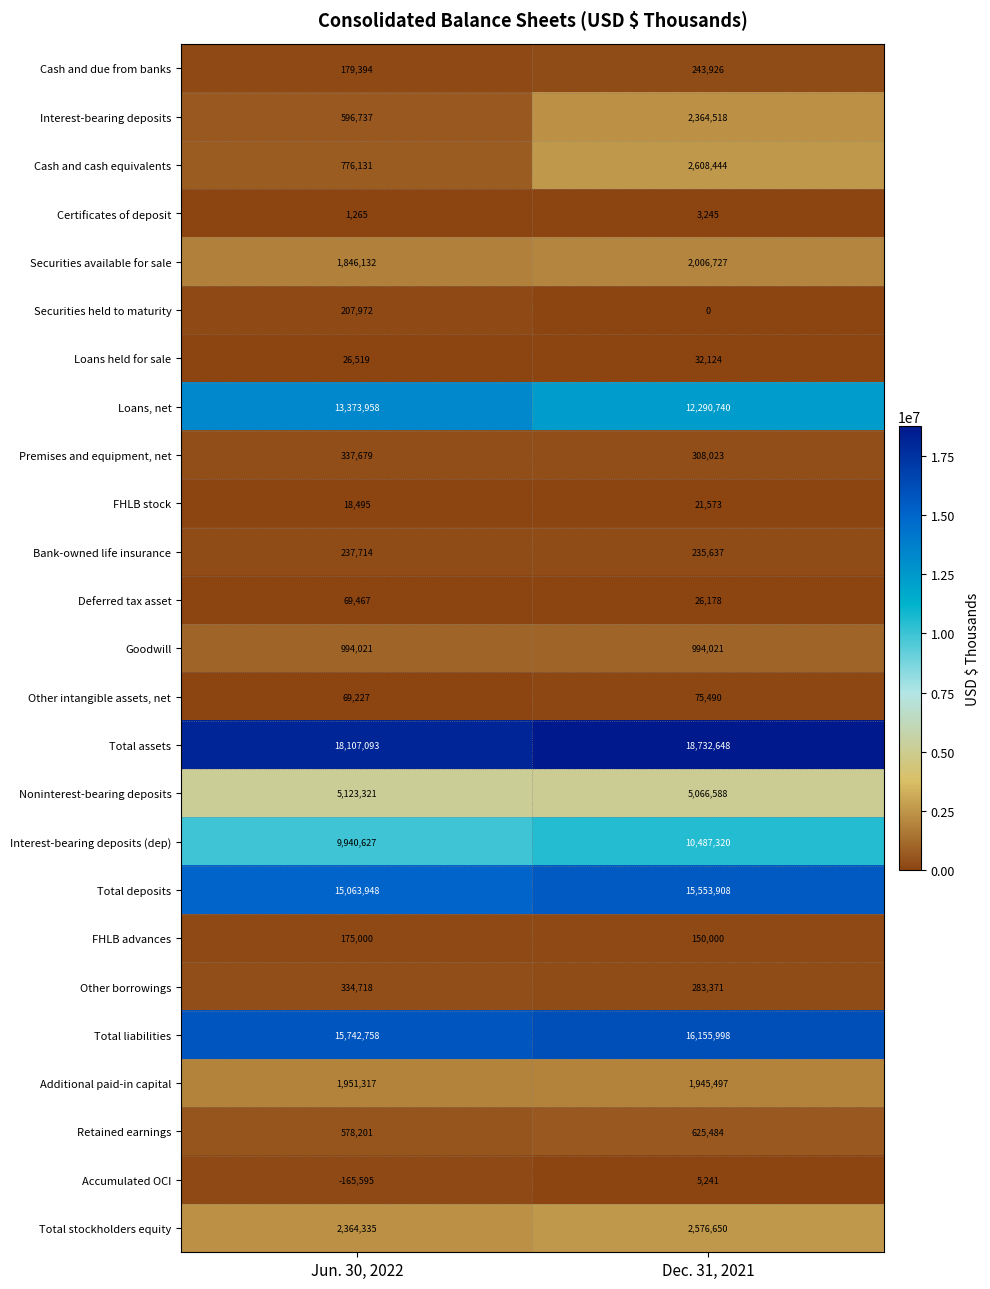

What is the difference between the highest and lowest values at Dec. 31, 2021?

18732648